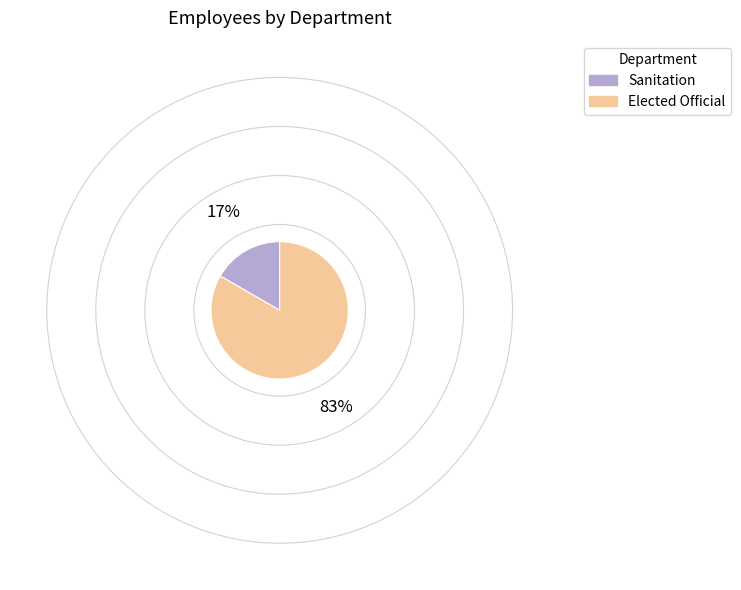

What is the largest slice in the pie chart?

Elected Official